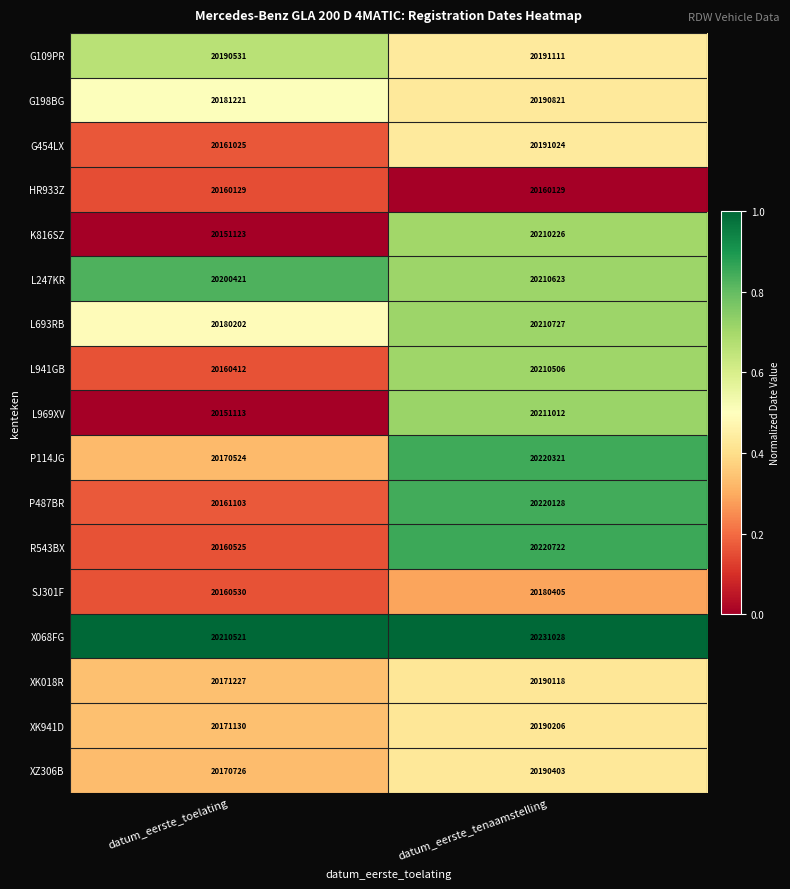

What is the total value across all series at datum_eerste_tenaamstelling?

343429510